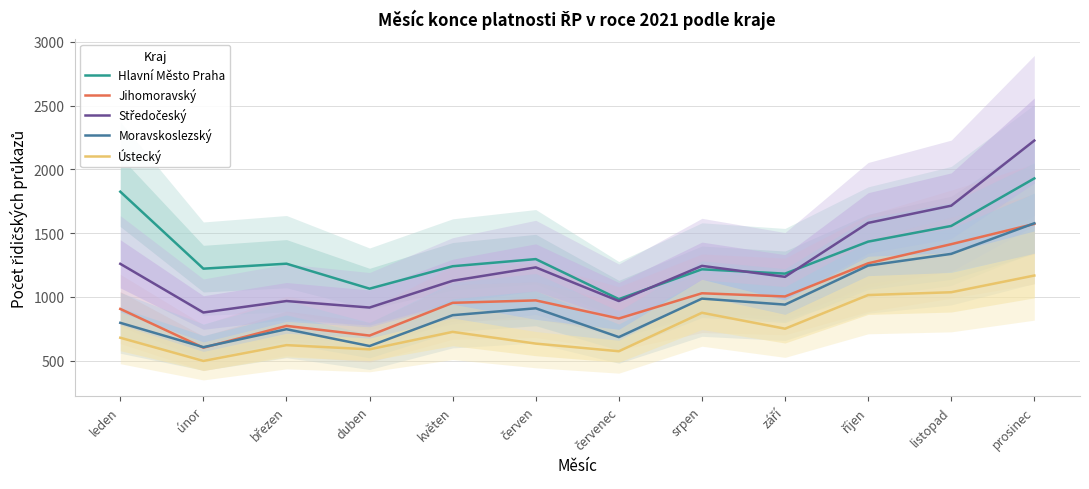

Which label corresponds to the largest value in the chart?

prosinec